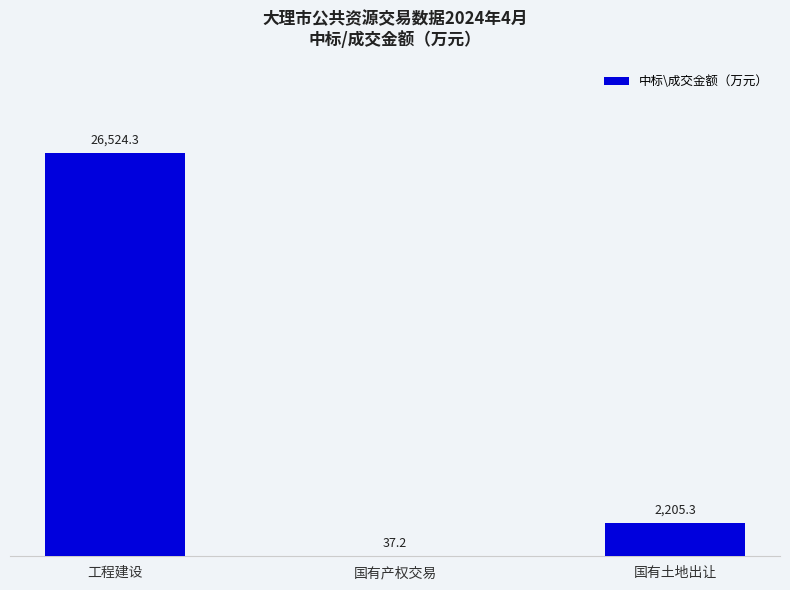

At which category does the chart reach its peak across all series?

工程建设